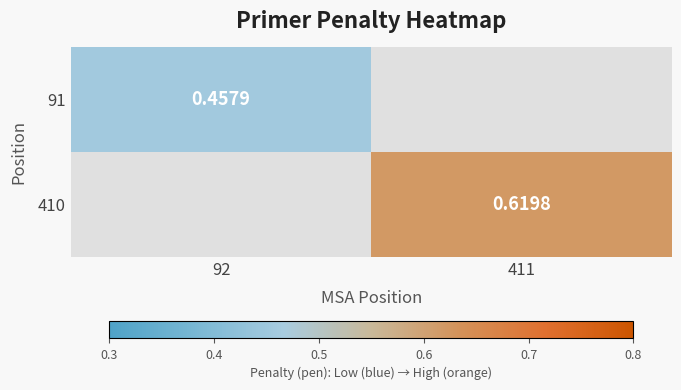

At how many categories does at least one series exceed 0?

2